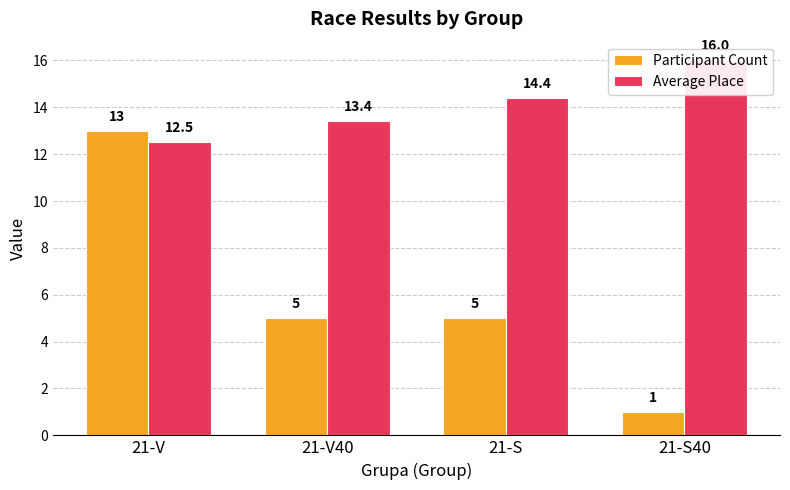

How many data points in Average Place are less than 14?

2